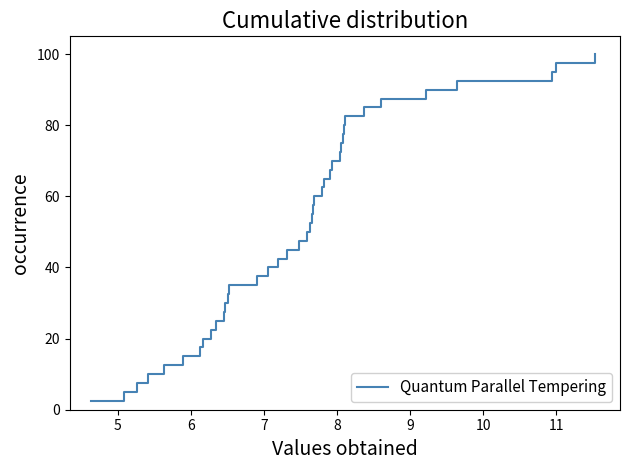

What is the minimum value shown in the chart?

2.5